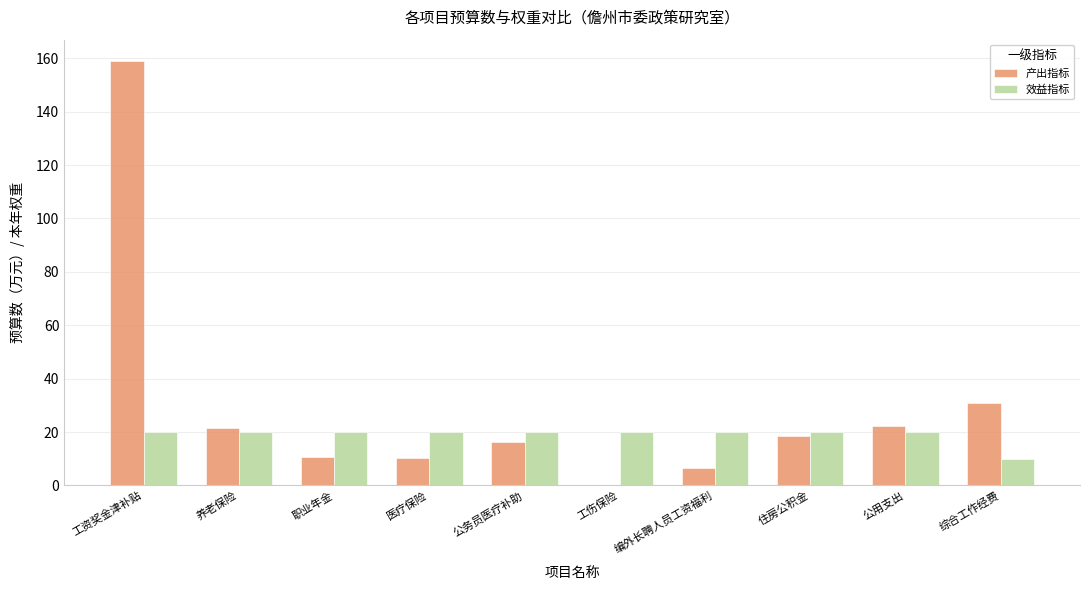

At which label does 产出指标 first exceed 18?

工资奖金津补贴